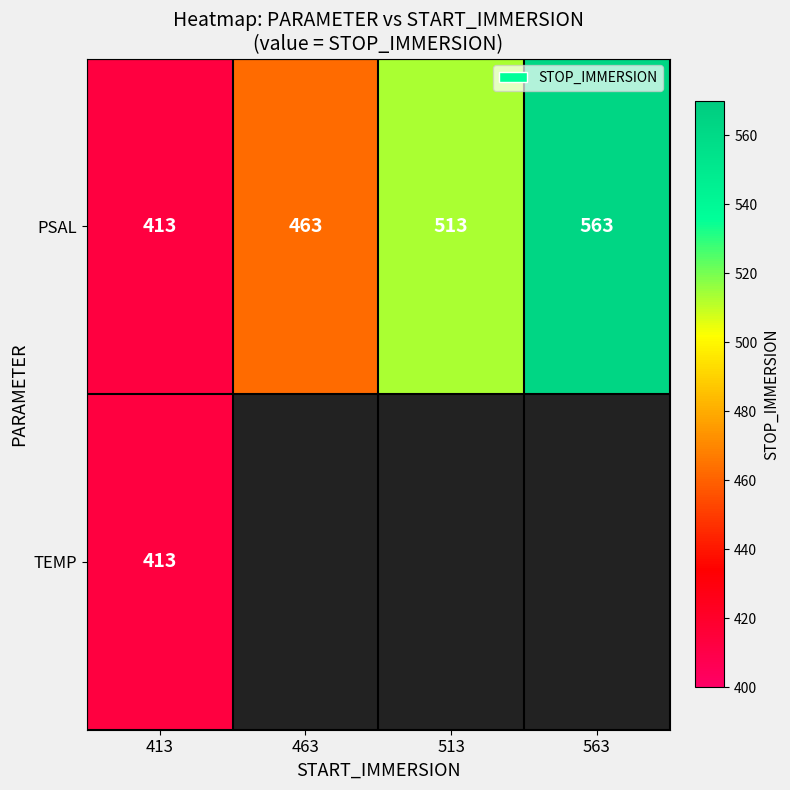

What is the difference between the maximum and minimum values in the PSAL series?

150